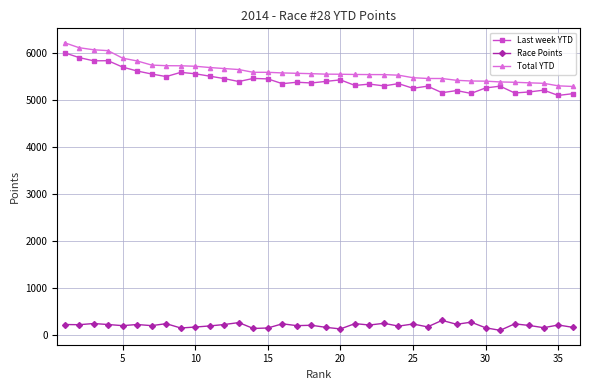

What is the value of the Total YTD point at the 22nd from the left?

5534